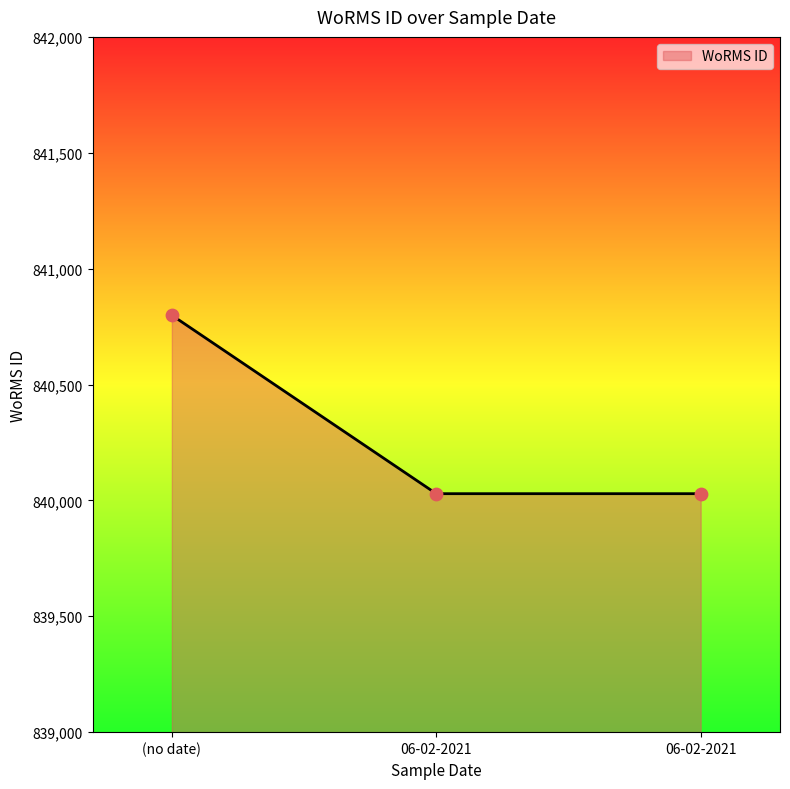

Between 06-02-2021 and (no date), which is larger?

(no date)